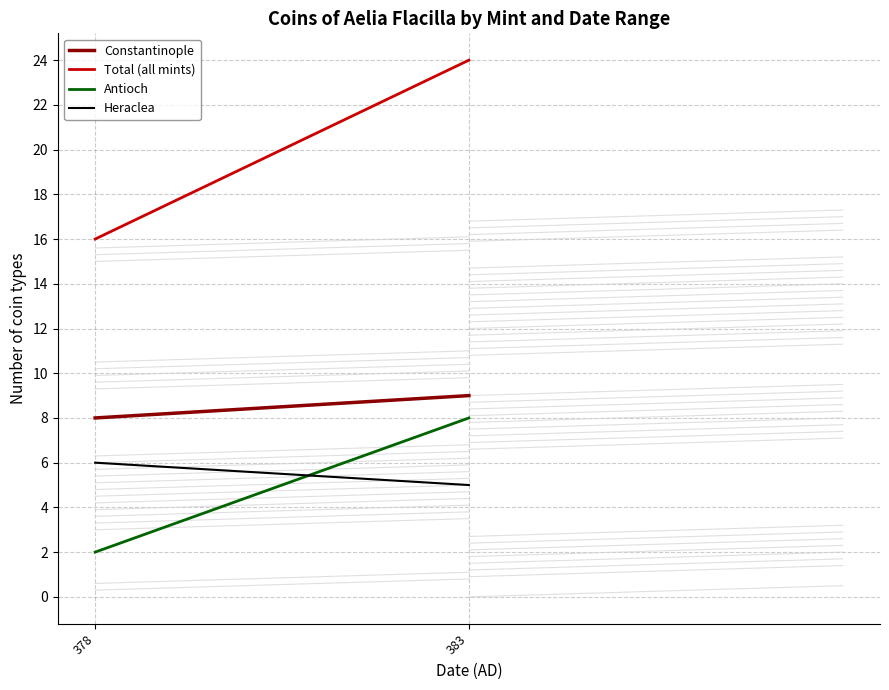

Is this an area chart (filled region under the line)?

No